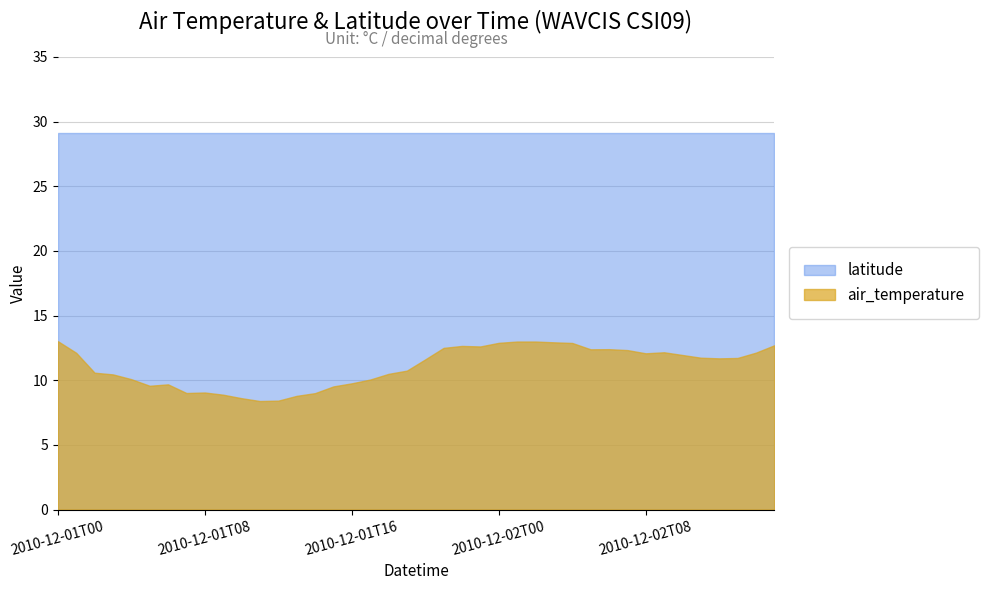

True or false: latitude and air_temperature intersect in this chart.

False